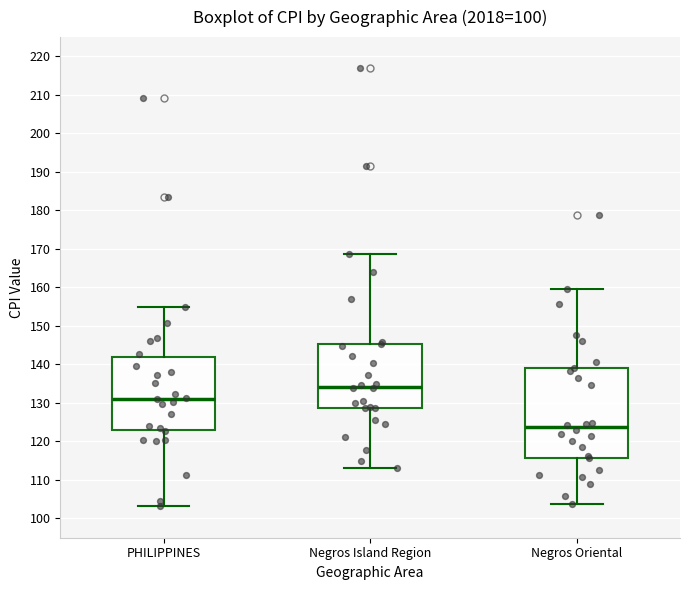

Reading left to right, read every box against the y-axis: the position of its median line, the range the box covers, and the ends of its whiskers. The values are not printed on the chart, so give them approximately, as read against the axis.

PHILIPPINES: median 131, box 123 to 142, whiskers 103 to 155
Negros Island Region: median 134, box 129 to 145, whiskers 113 to 169
Negros Oriental: median 124, box 116 to 139, whiskers 104 to 160